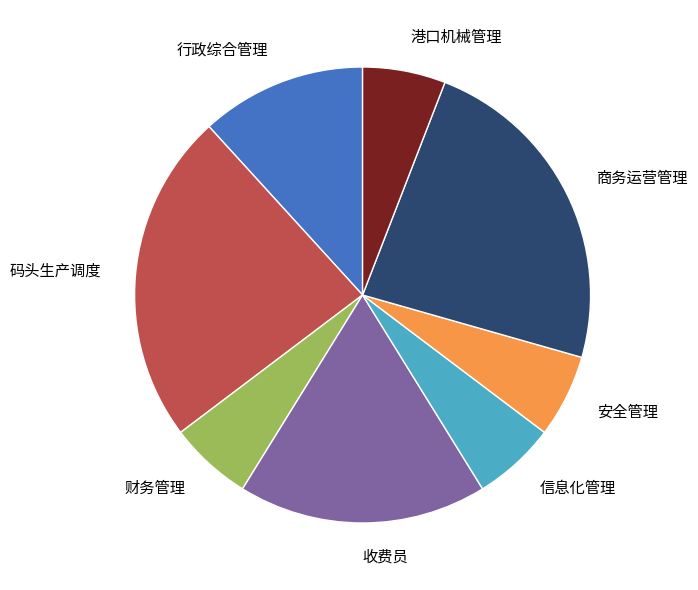

Do 商务运营管理 and 行政综合管理 together represent more than half of the pie?

No